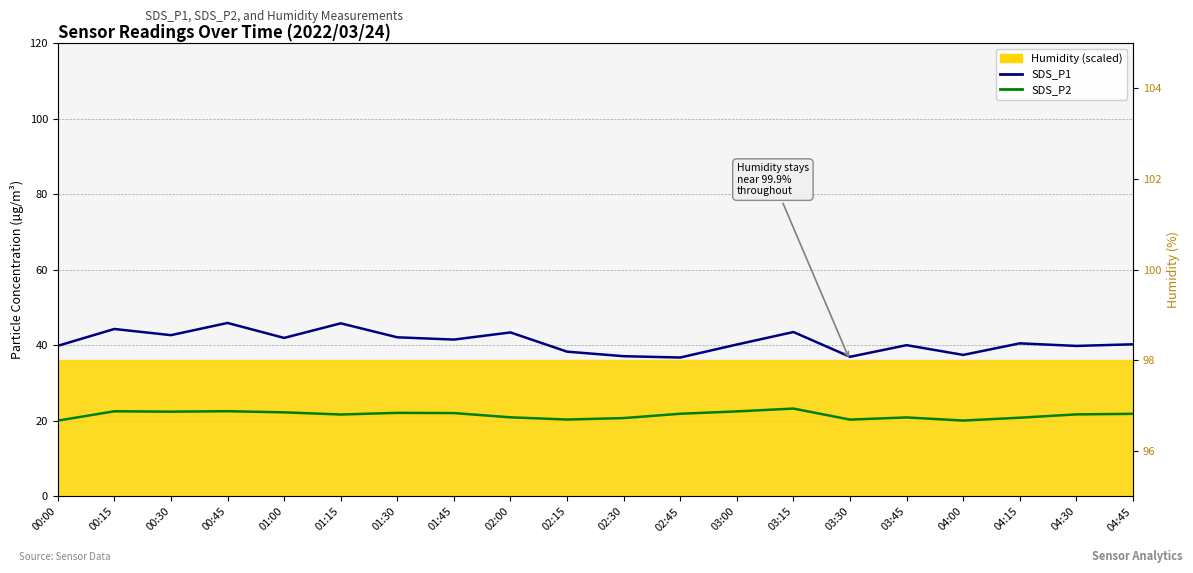

List the series in order of their overall mean, lowest first.

SDS_P2, SDS_P1